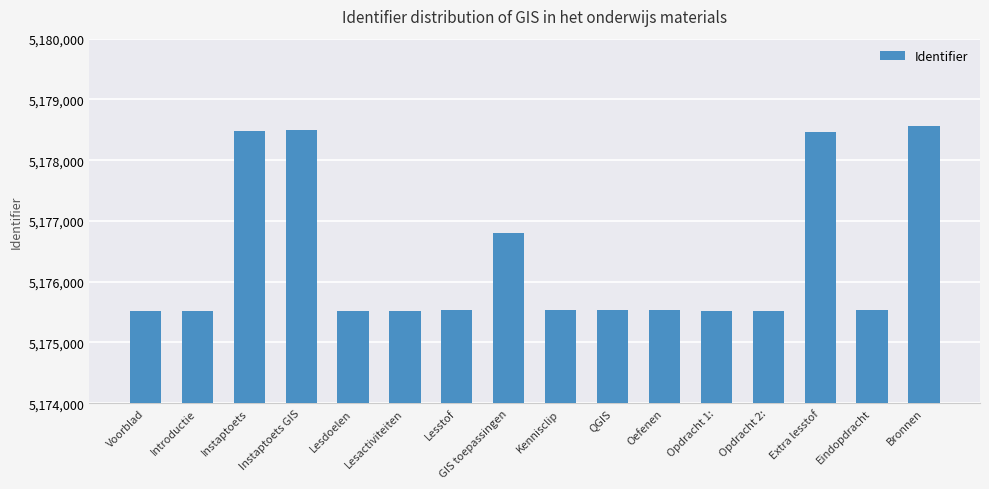

Does the chart contain any negative values?

No